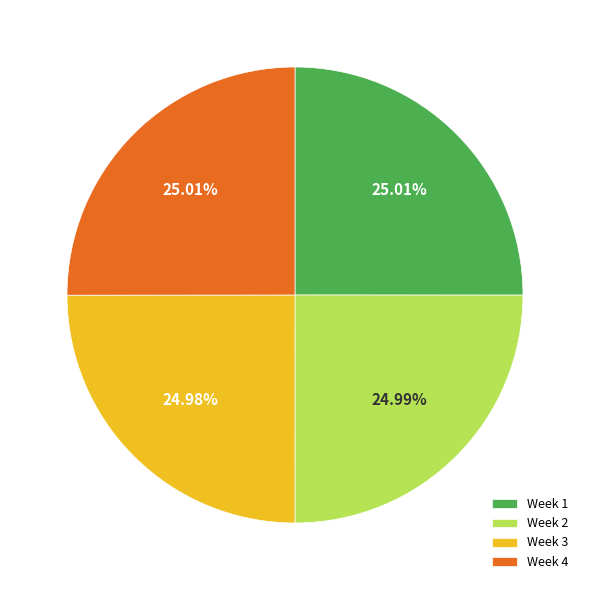

Does any single category account for the majority?

No